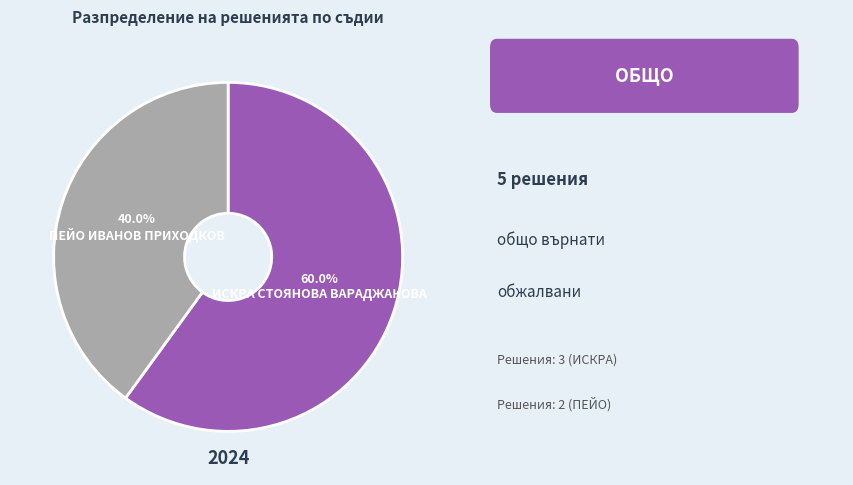

What is the ratio of the value at ПЕЙО ИВАНОВ ПРИХОДКОВ to the value at ИСКРА СТОЯНОВА ВАРАДЖАКОВА?

0.7